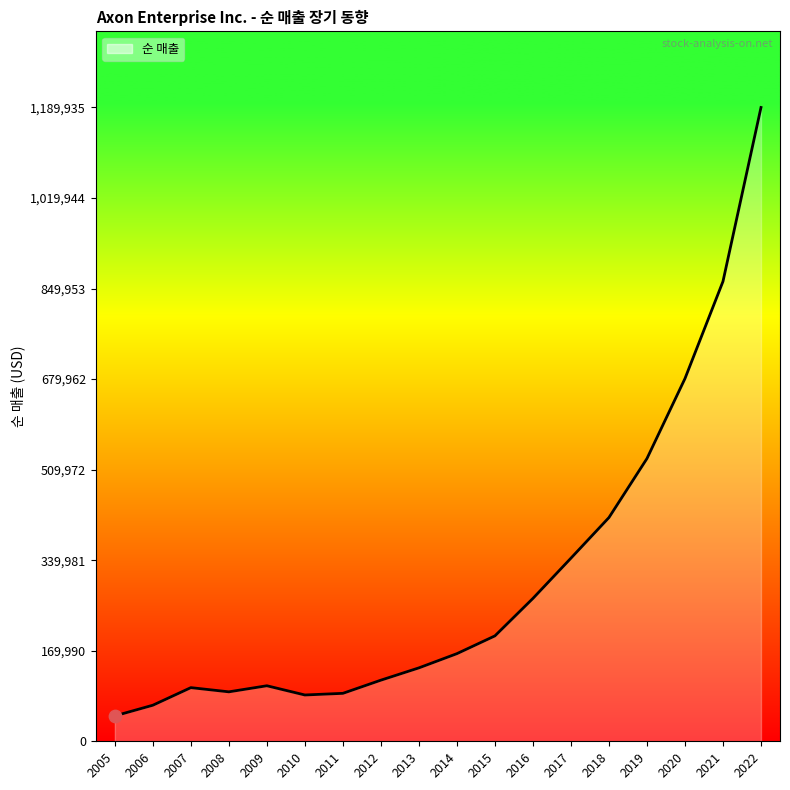

Which has a higher value, 2018 or 2009?

2018